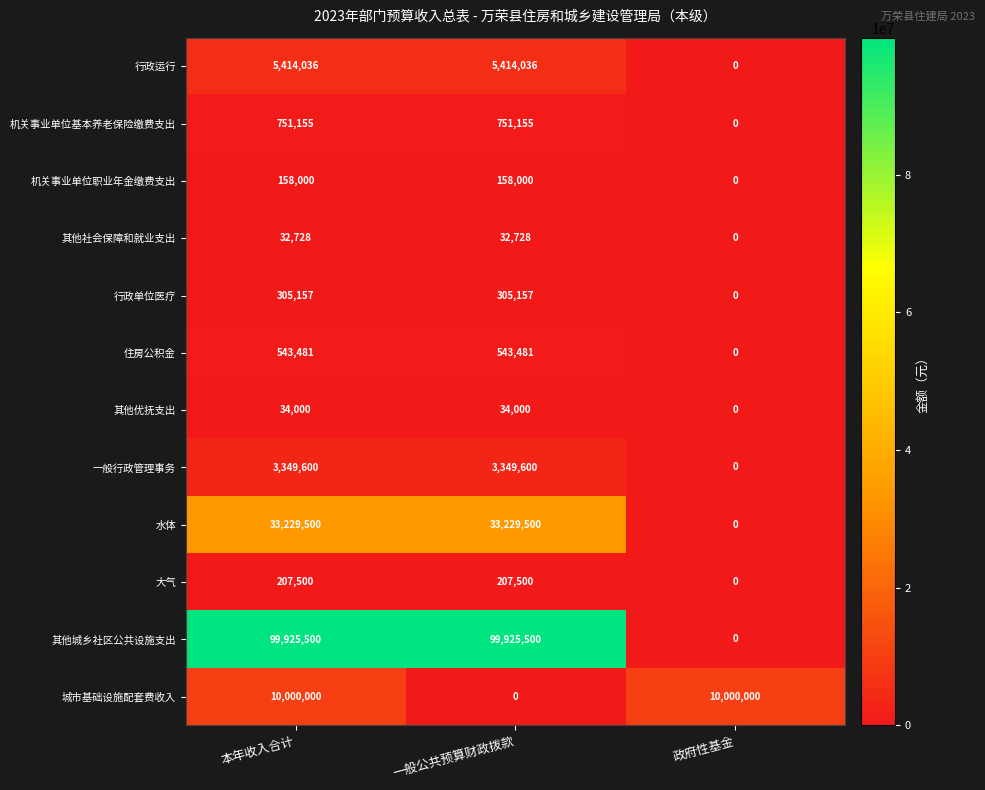

Which series has the largest total across all categories?

其他城乡社区公共设施支出